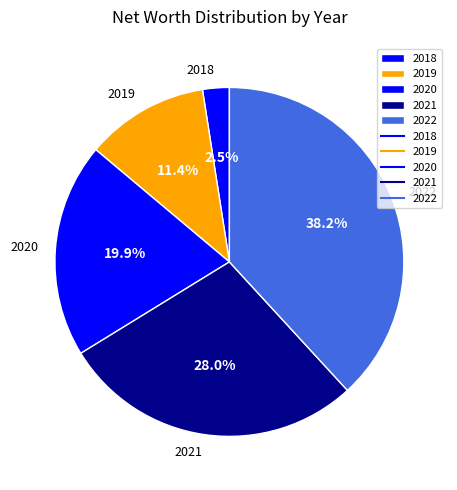

To the nearest percent, what is the difference between the 2021 and 2019 slice percentages?

17%